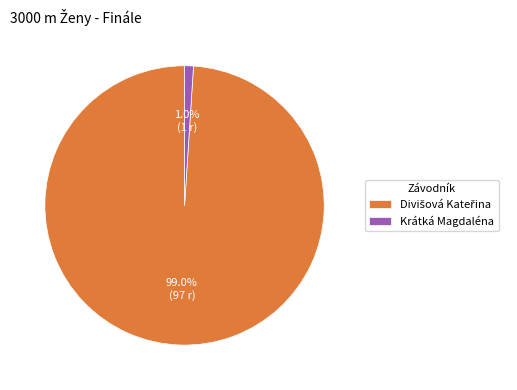

What portion of the pie excludes Krátká Magdaléna?

99.0%